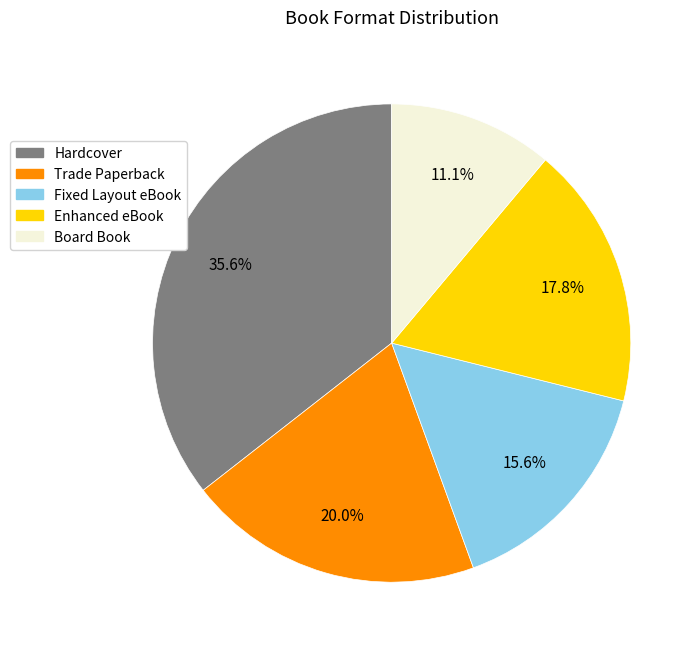

To the nearest percent, what percentage of the pie is Hardcover?

36%